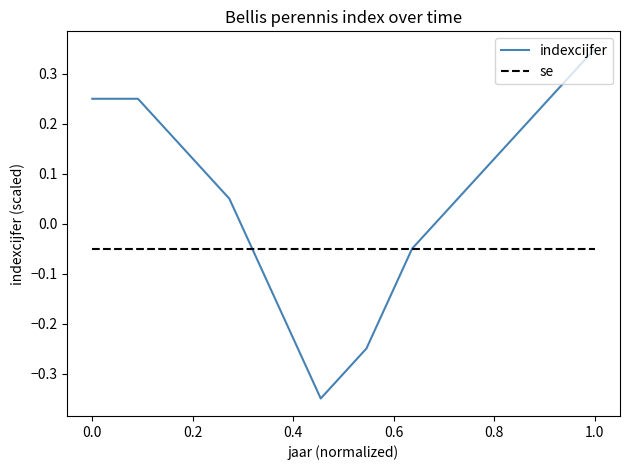

List the series in order of their overall mean, highest first.

indexcijfer, se